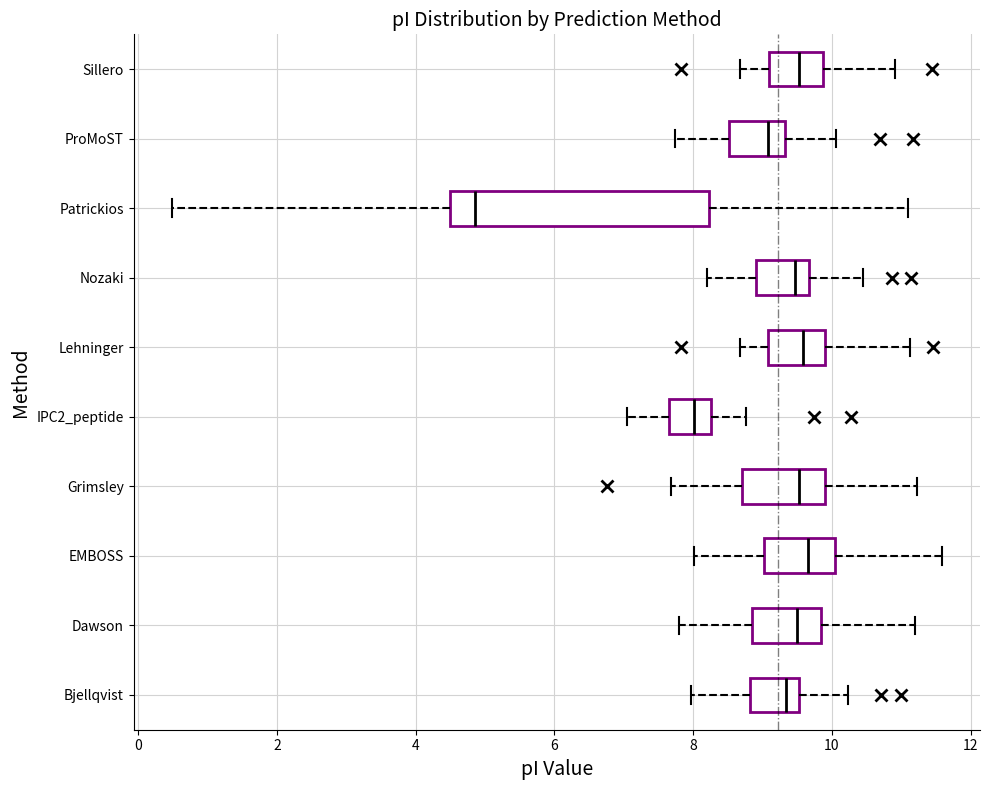

Which box has the furthest to the left median line?

Patrickios